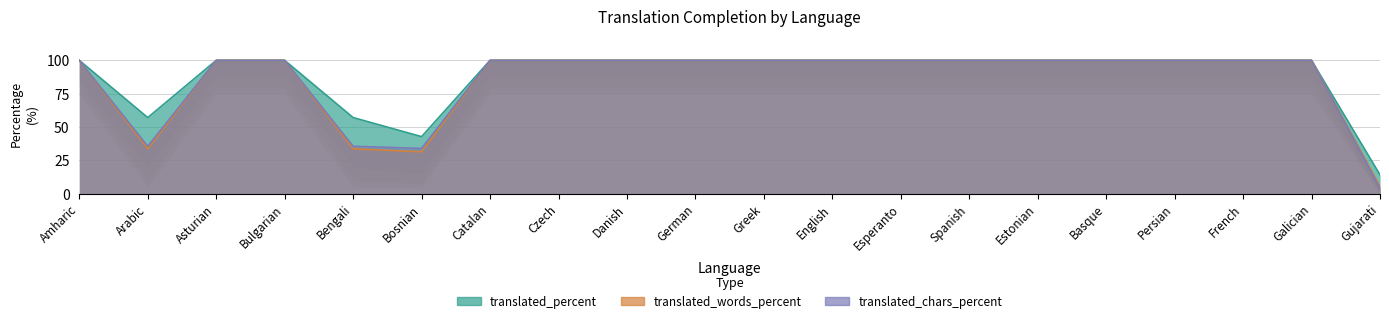

At how many categories does at least one series exceed 94?

16